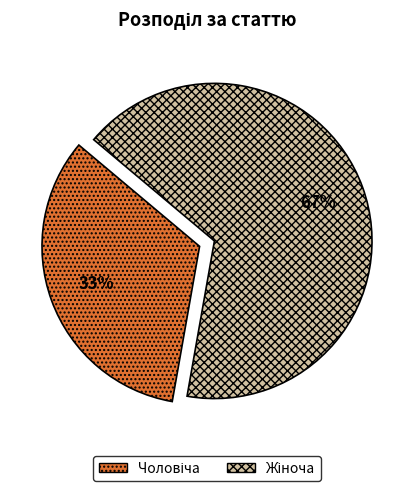

Does any single category account for the majority?

Yes